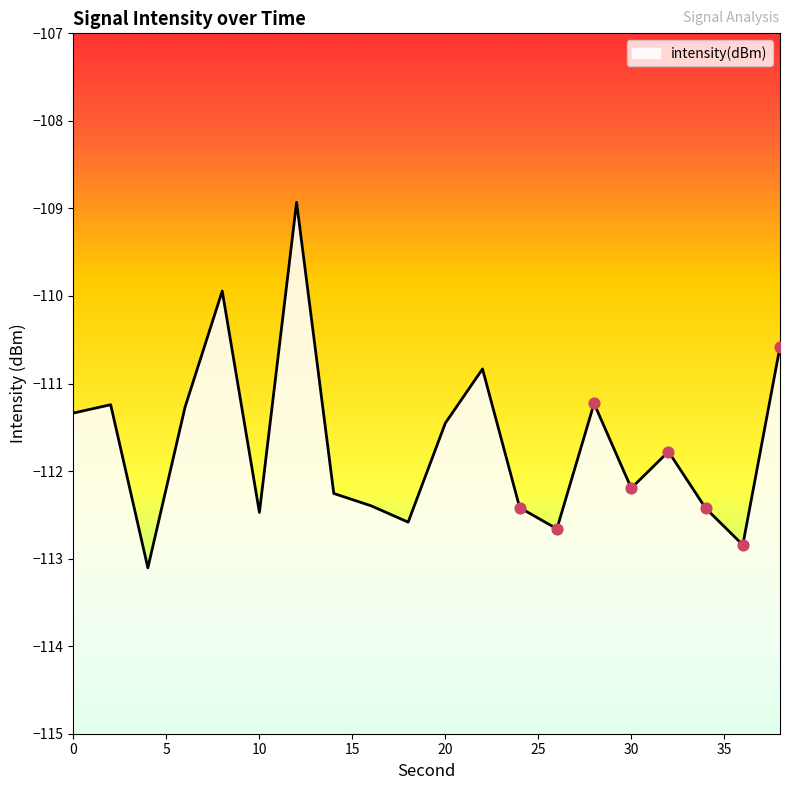

What is the change in value from 10 to 32?

+0.7